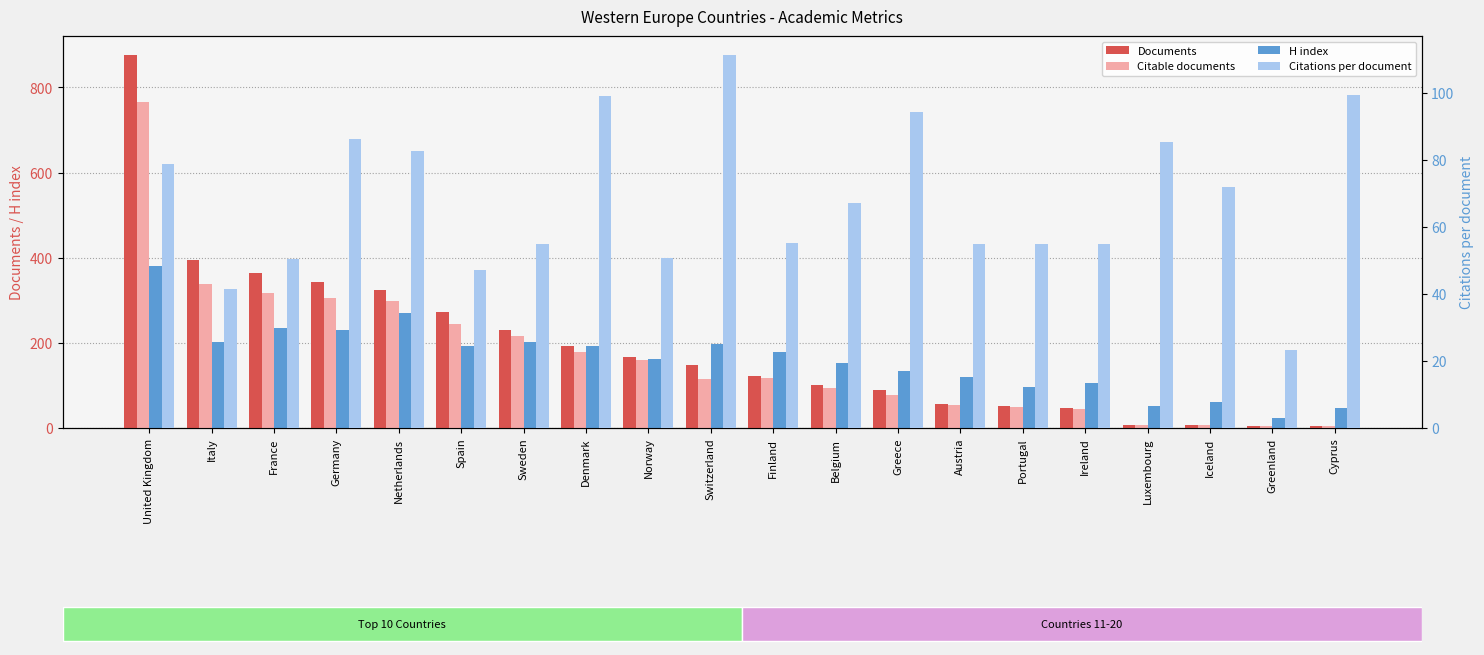

What is the difference between the second highest and second lowest values in the H index series?

225.0